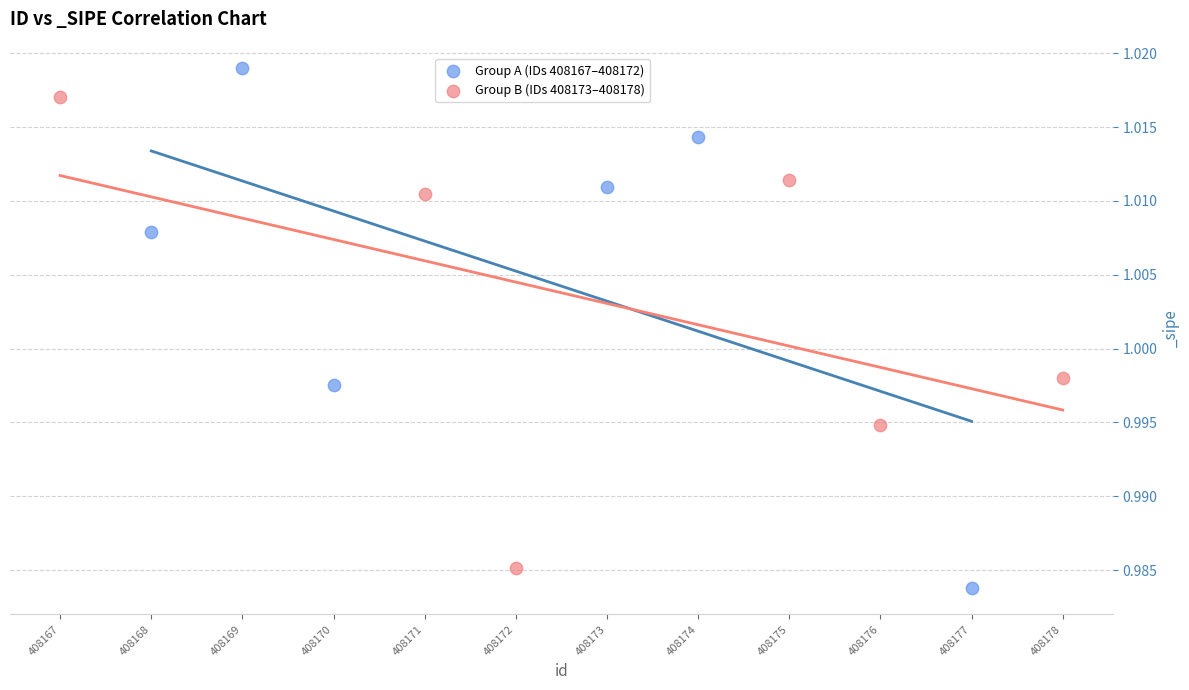

Which series has the largest Y range (max minus min)?

Group A (IDs 408167–408172)